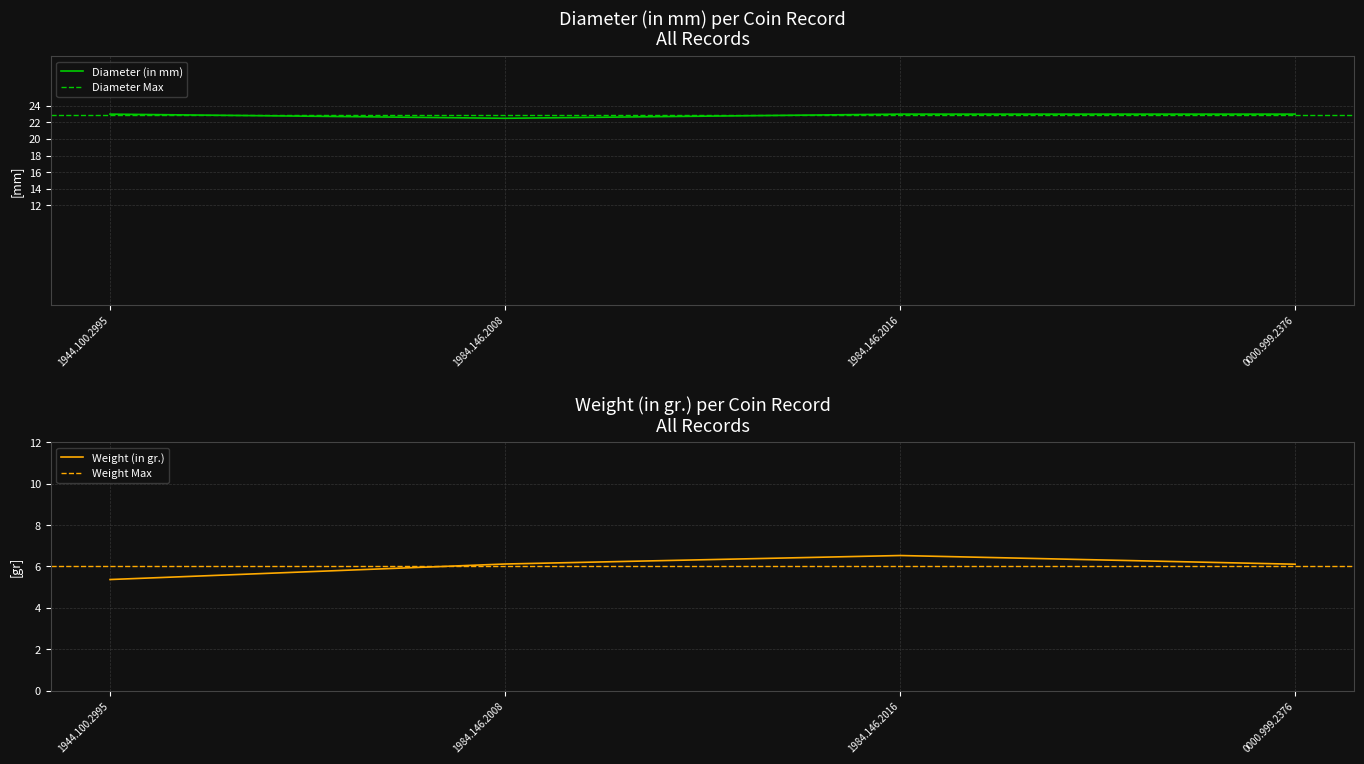

The Diameter (in mm) series shows 23.0 at 0000.999.2376. True or false?

True